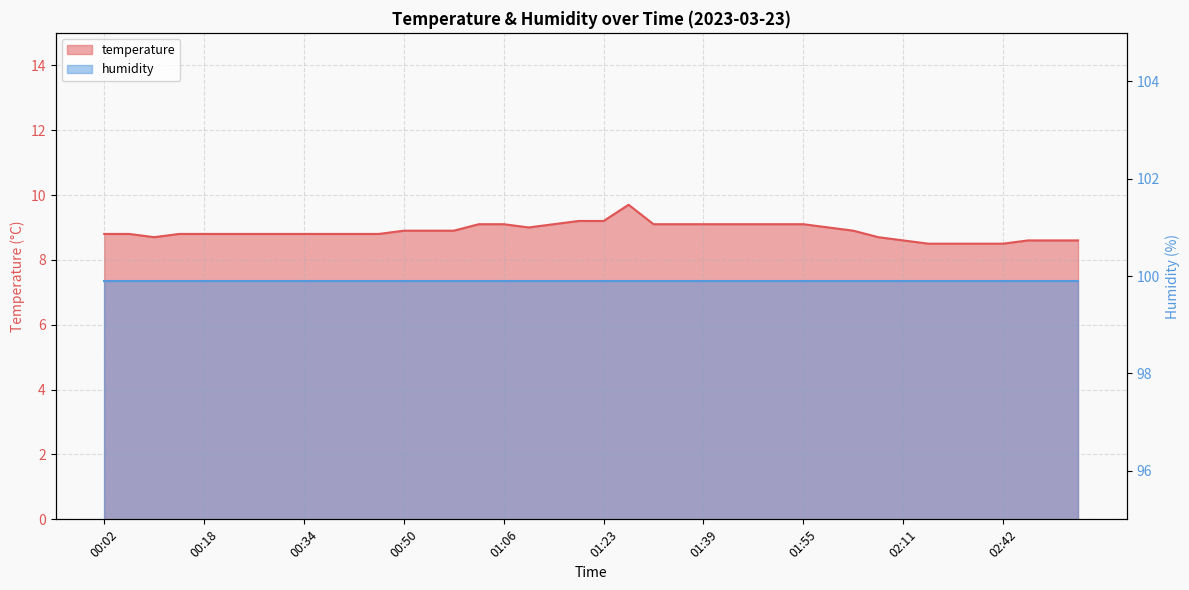

Rank the categories by value from lowest to highest.

02:16, 02:34, 02:38, 02:42, 02:11, 02:46, 02:50, 02:54, 00:10, 02:07, 00:02, 00:06, 00:14, 00:18, 00:22, 00:26, 00:30, 00:34, 00:38, 00:42, 00:46, 00:50, 00:54, 00:58, 02:03, 01:11, 01:59, 01:02, 01:06, 01:15, 01:31, 01:35, 01:39, 01:43, 01:47, 01:51, 01:55, 01:19, 01:23, 01:27